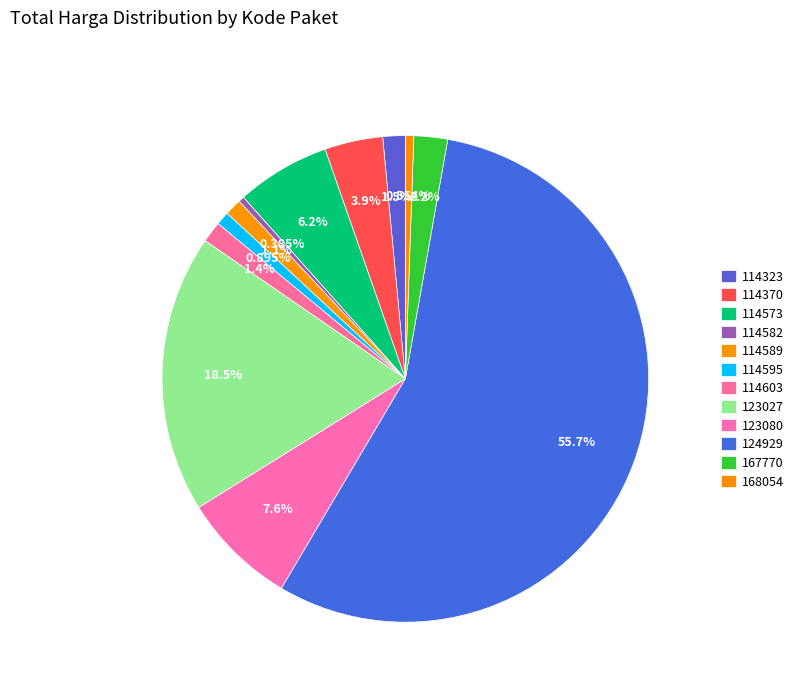

What is the ratio of the value at 123080 to the value at 114589?

6.9